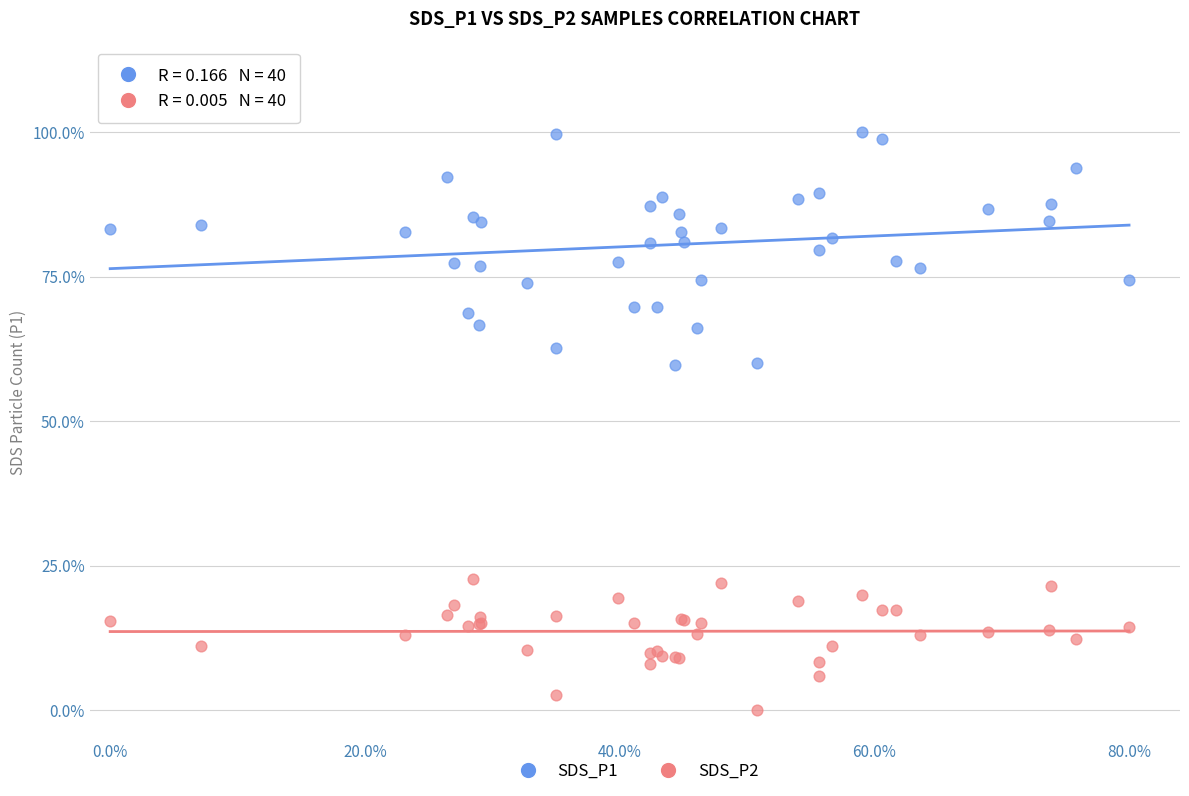

Which series has the widest spread of Y values?

SDS_P1